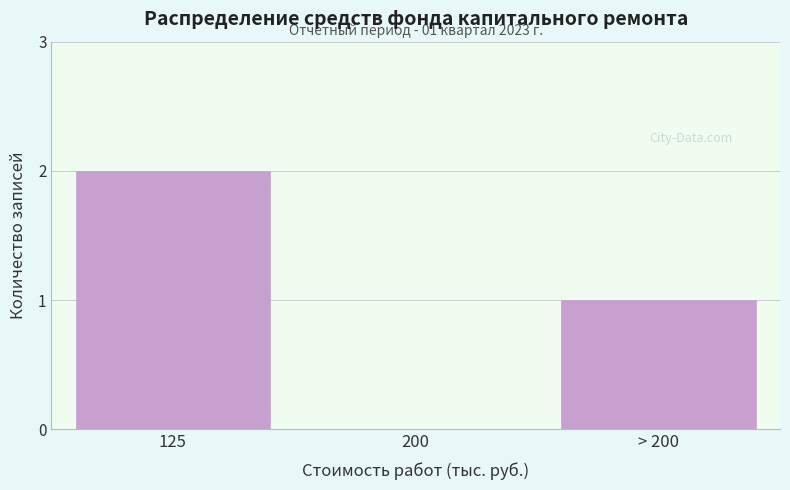

Reading left to right, extract all data points from this chart.

125=2	200=0	> 200=1